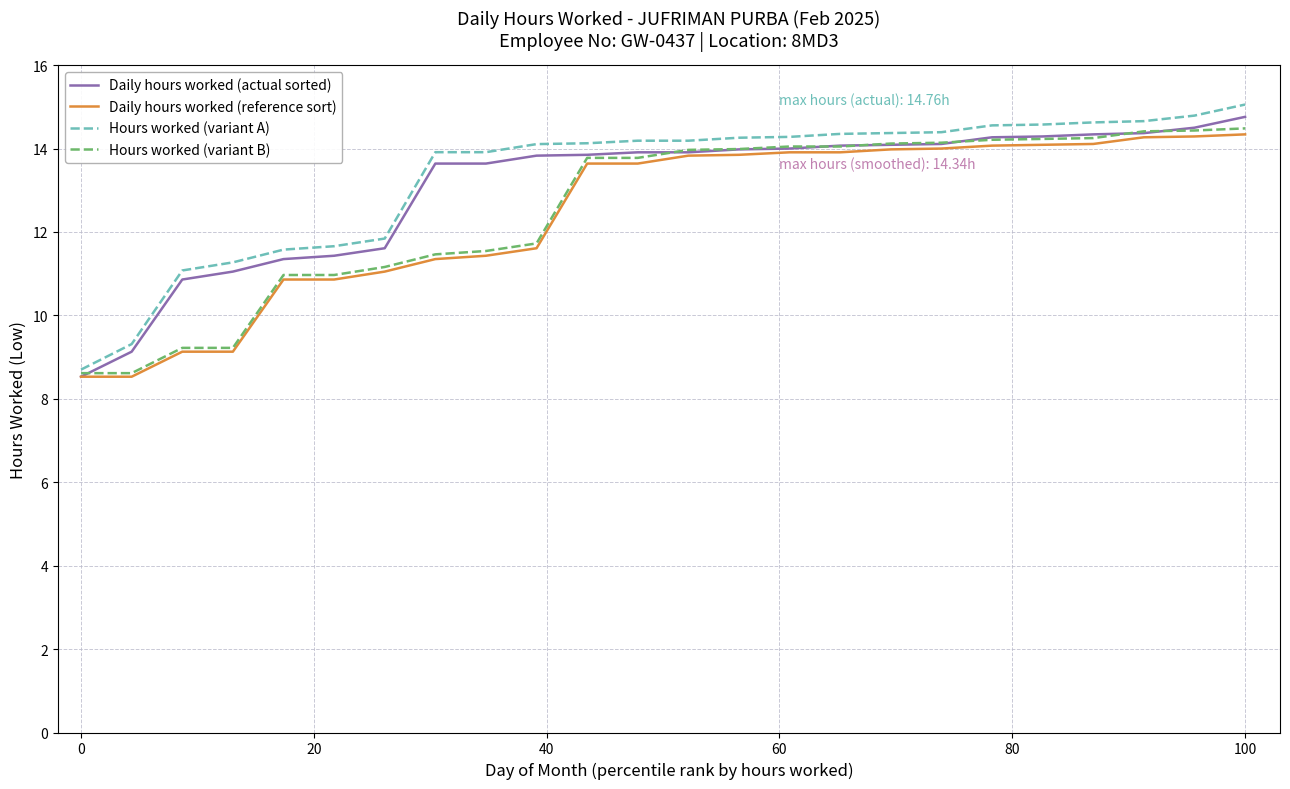

True or false: Hours worked (variant A) and Daily hours worked (actual sorted) cross at least once.

False